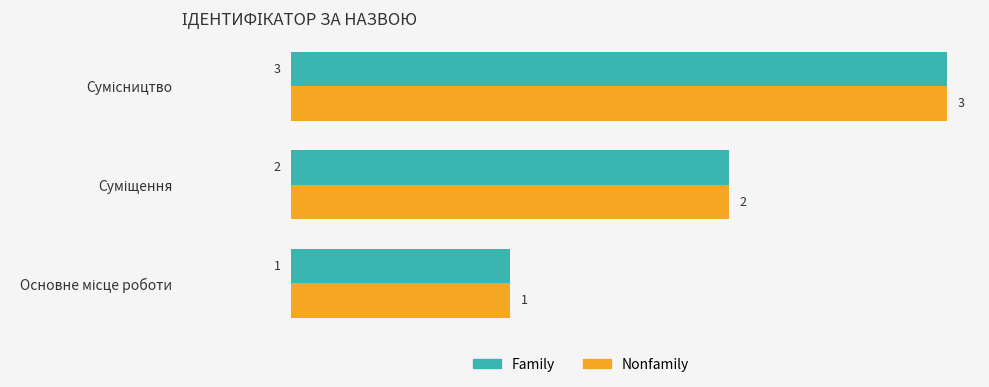

How many Nonfamily values are between 1 and 3?

3